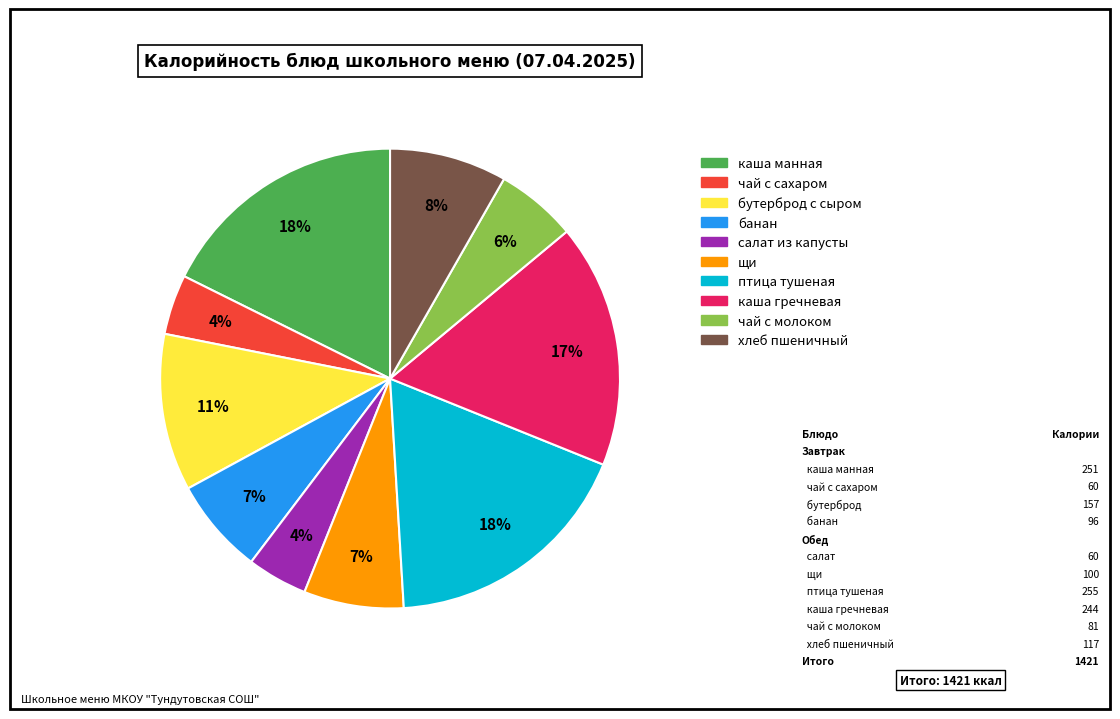

True or false: банан accounts for 7% of the total.

True